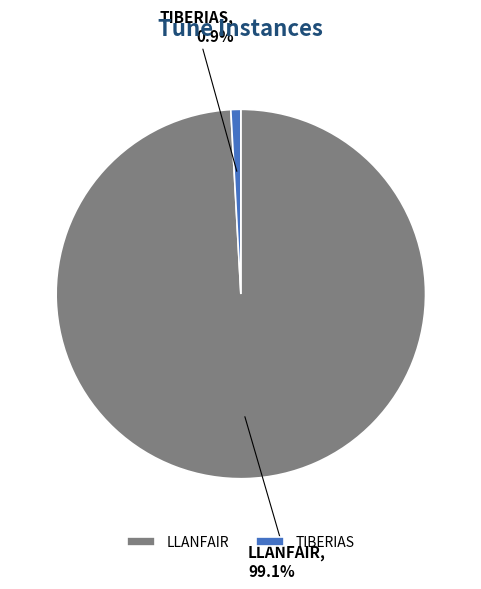

Rank the categories by value from highest to lowest.

LLANFAIR, TIBERIAS